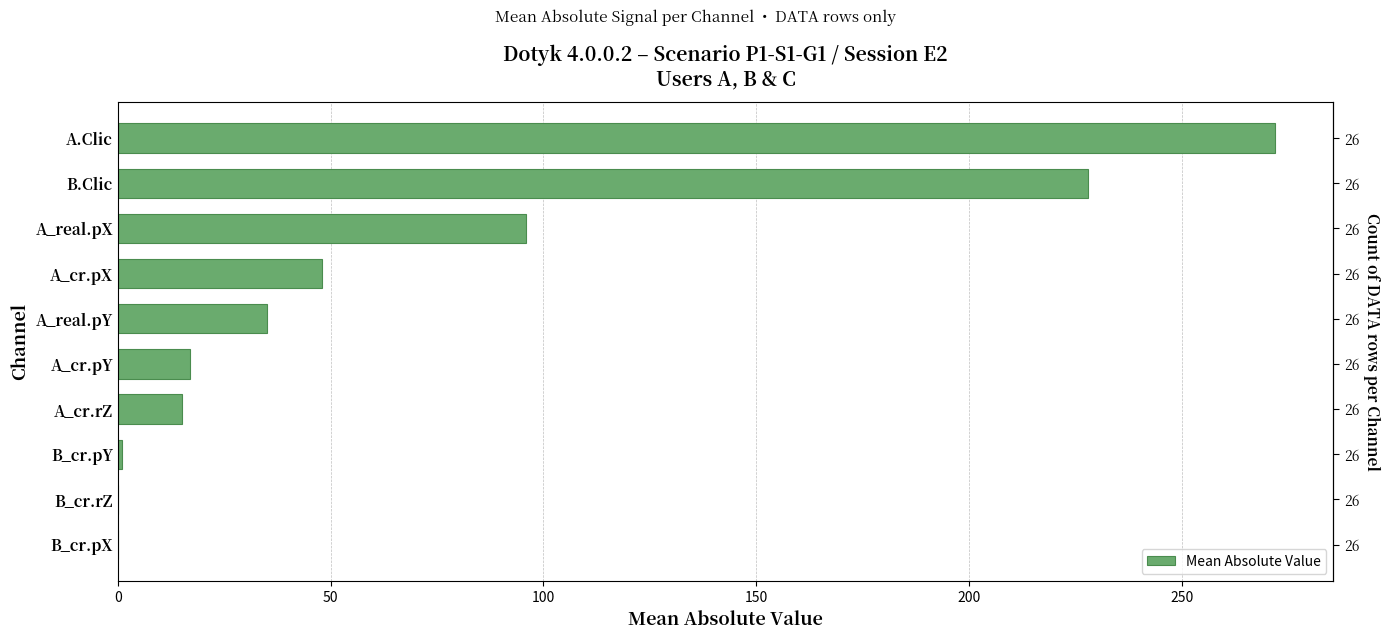

How many values exceed 35?

4